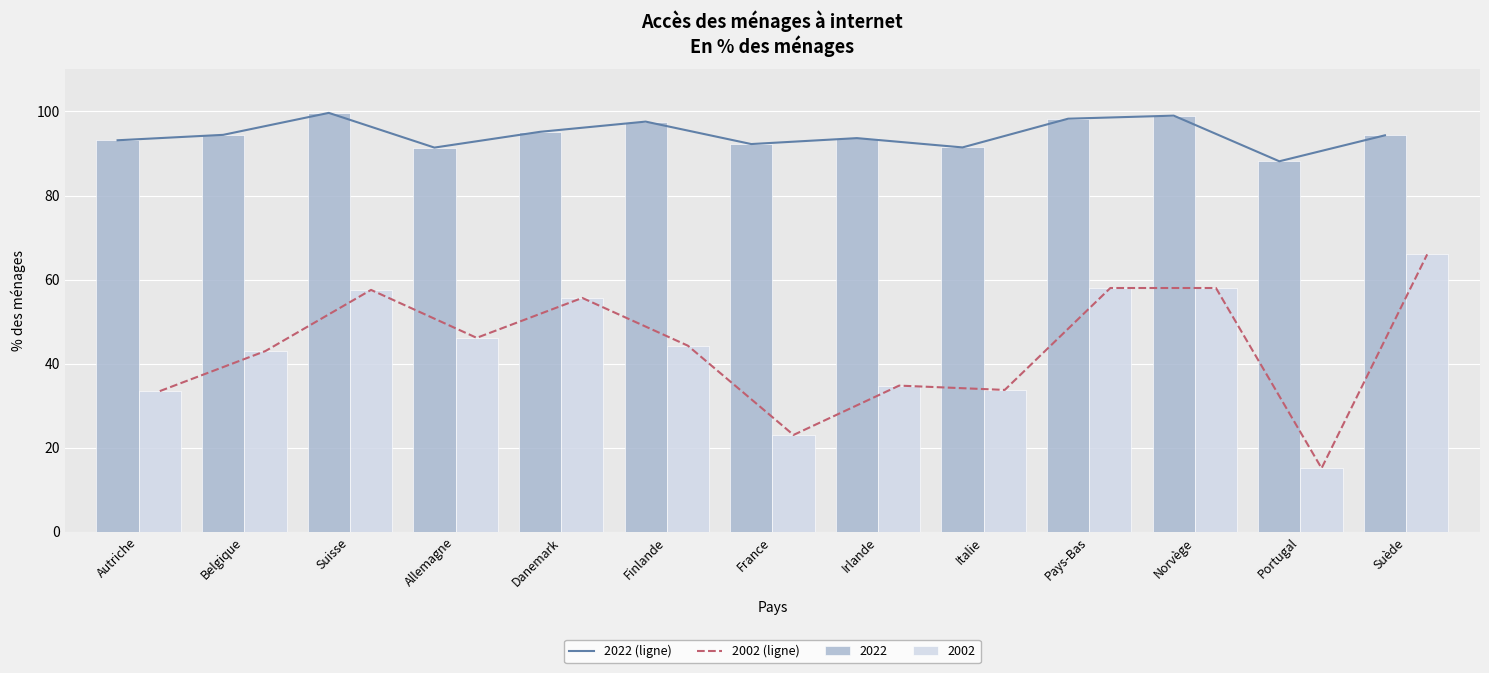

Which series has the largest total across all categories?

2022 (ligne)